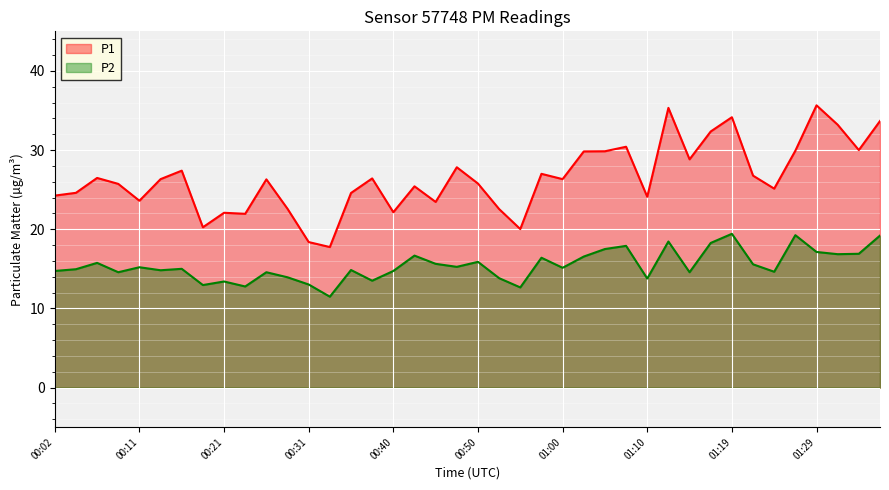

In P1, how many points are higher than both neighbors (excluding endpoints)?

12